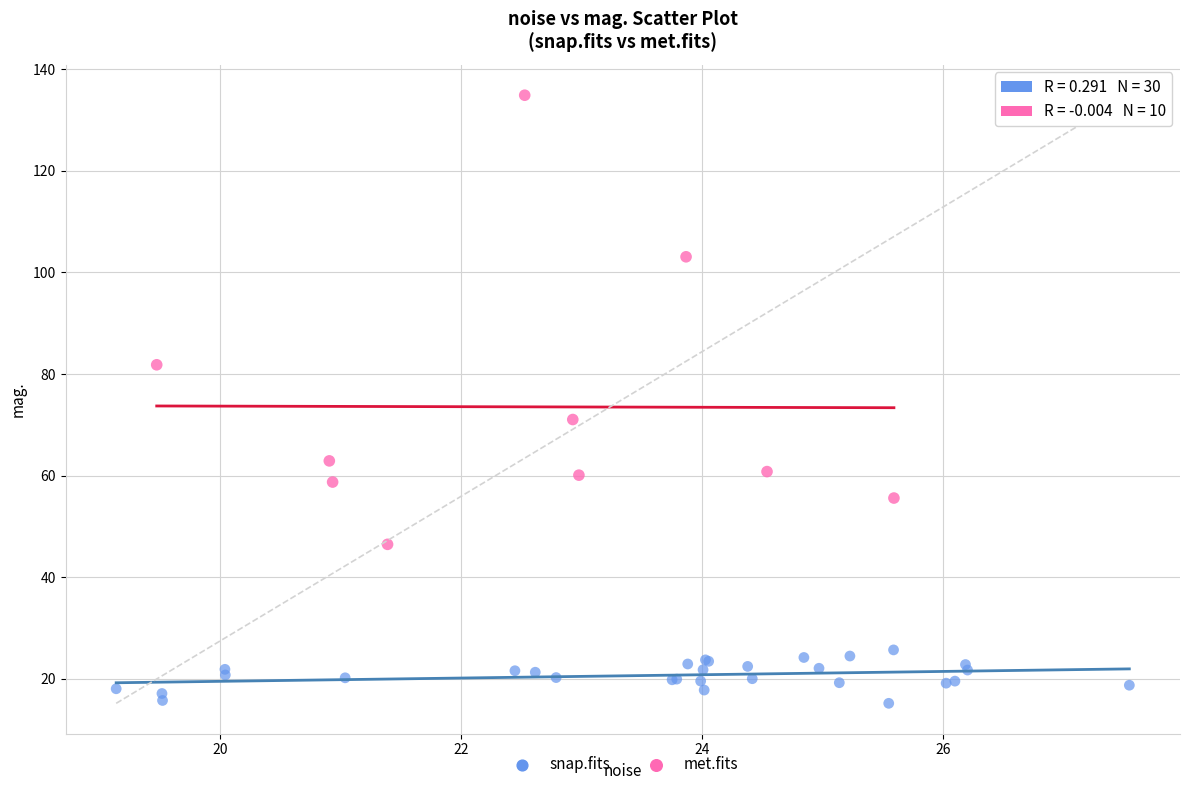

Which series contains the highest Y value?

met.fits